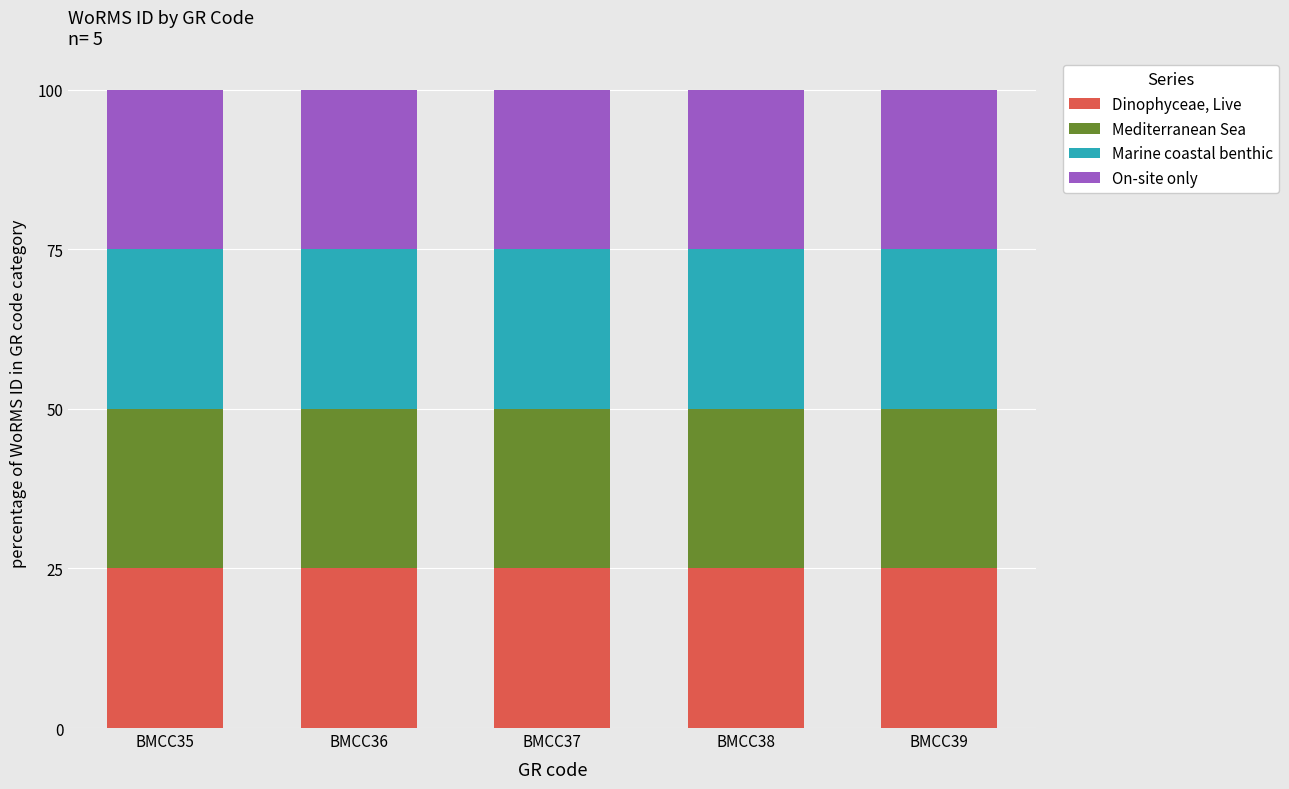

At BMCC39, list the series in order from smallest to largest.

Dinophyceae, Live, Mediterranean Sea, Marine coastal benthic, On-site only